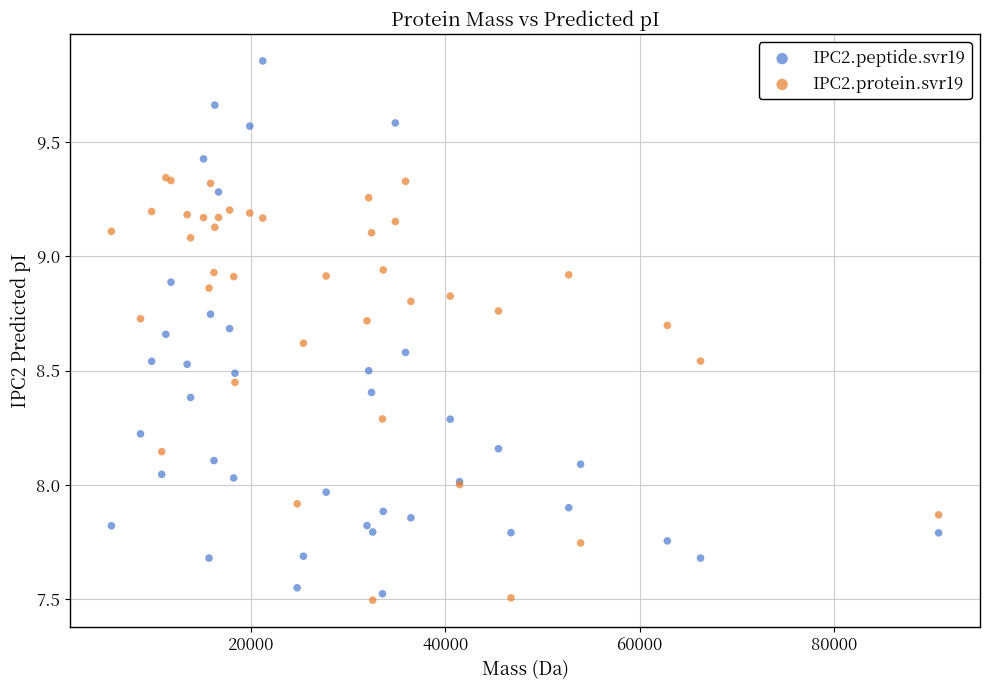

What are all the series names shown in the legend?

IPC2.peptide.svr19, IPC2.protein.svr19